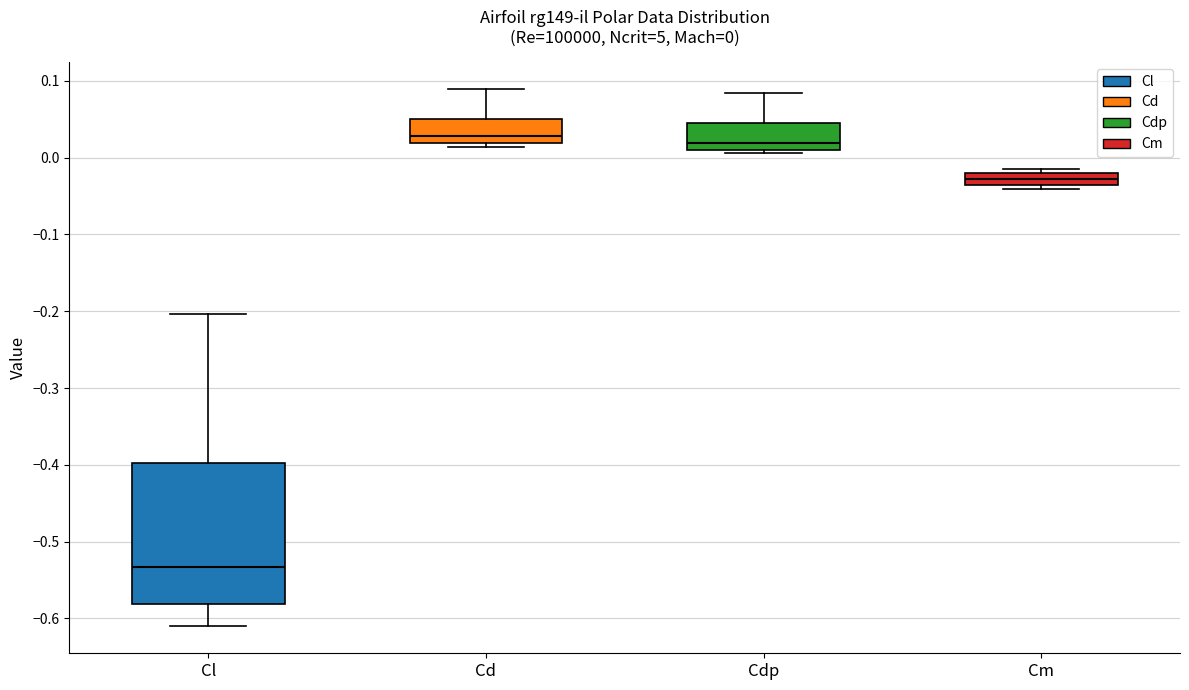

Comparing the boxes themselves (not the whiskers), which one is the tallest?

Cl